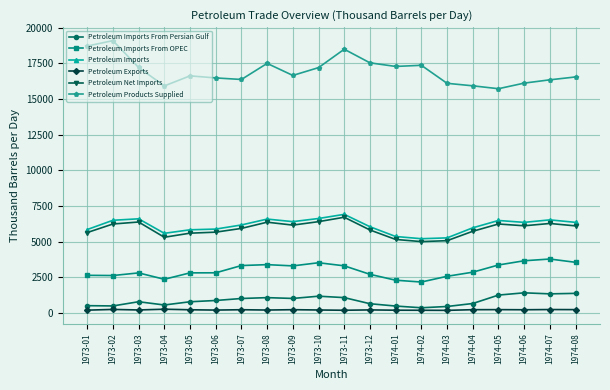

What is the difference between the highest and lowest values at 1973-04?

15645.0